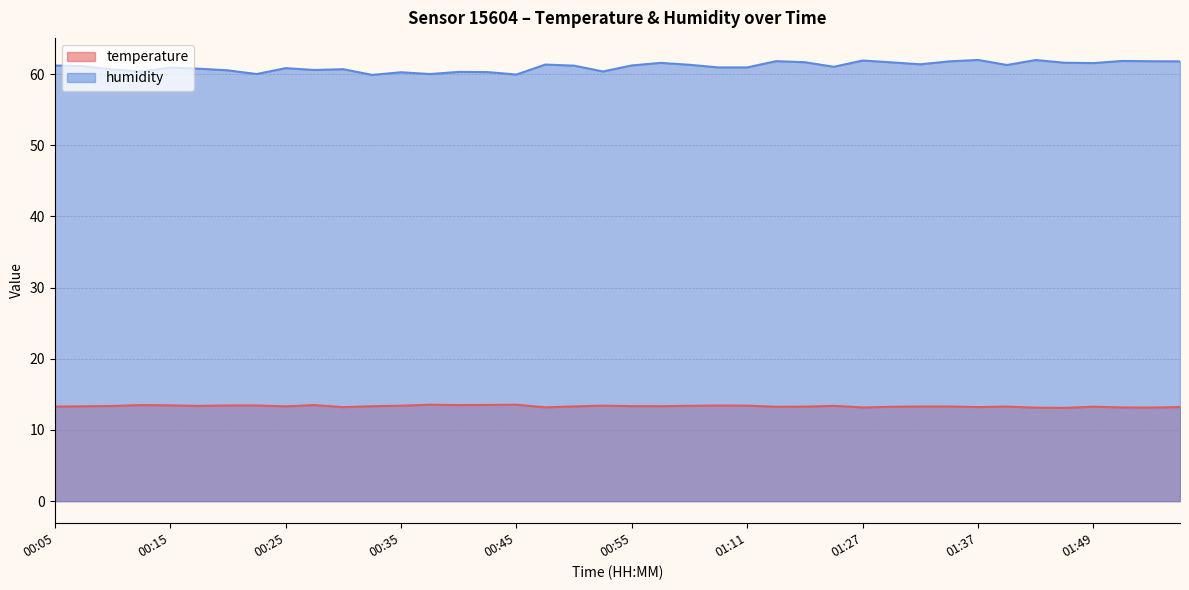

The value of temperature at 00:53 is 13.4. True or false?

True